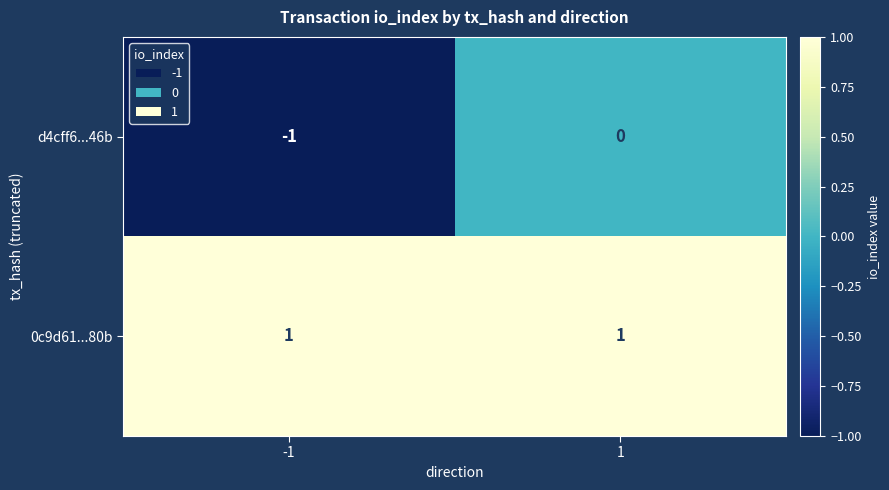

The value of 0c9d61...80b at 1 is 0. True or false?

False